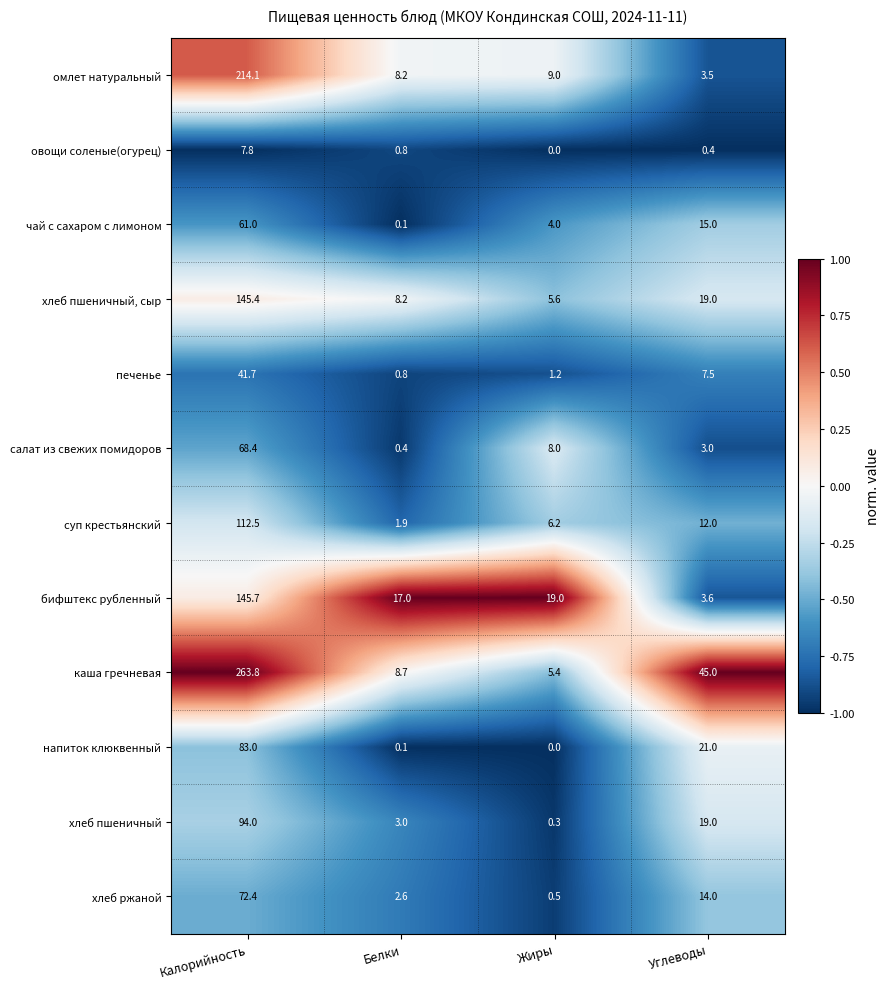

Is the value of хлеб пшеничный, сыр at Жиры greater than the value of напиток клюквенный at Калорийность?

No